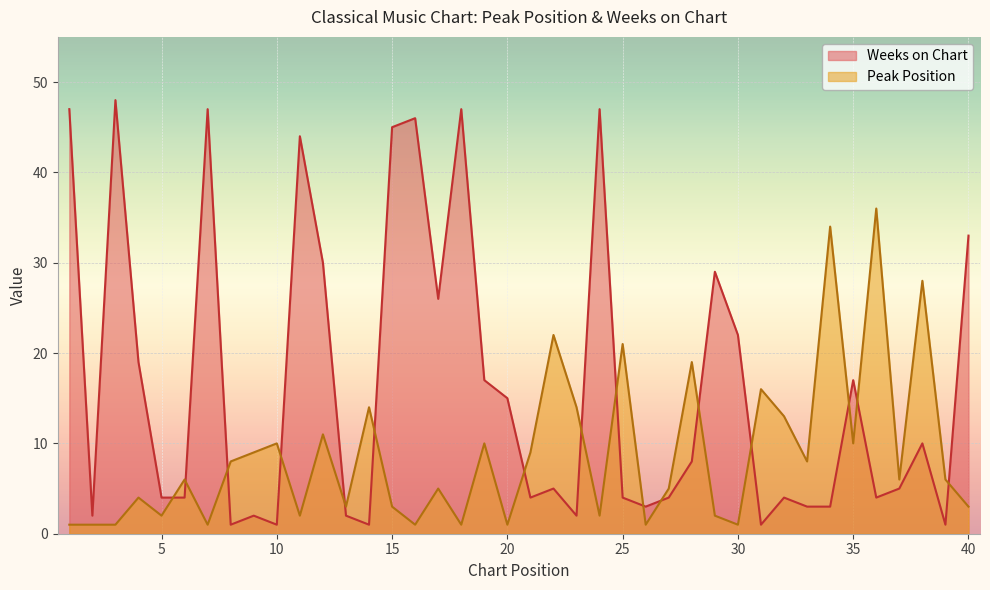

Reading left to right, what are all the values shown in this chart?

Peak Position: 1	1	1	4	2	6	1	8	9	10	2	11	3	14	3	1	5	1	10	1	9	22	14	2	21	1	5	19	2	1	16	13	8	34	10	36	6	28	6	3
Weeks on Chart: 47	2	48	19	4	4	47	1	2	1	44	30	2	1	45	46	26	47	17	15	4	5	2	47	4	3	4	8	29	22	1	4	3	3	17	4	5	10	1	33